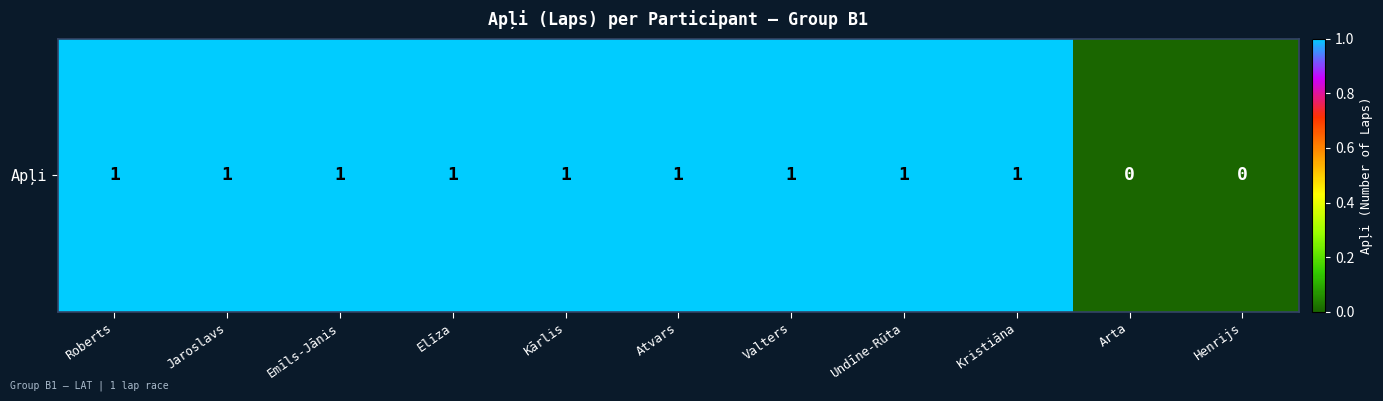

What is the maximum value shown in the chart?

1